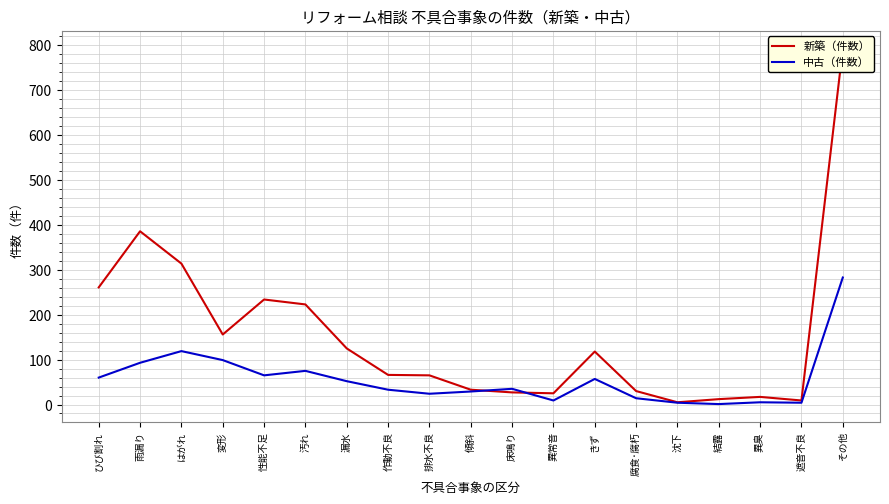

Which series changed the most between 雨漏り and 作動不良?

新築（件数）